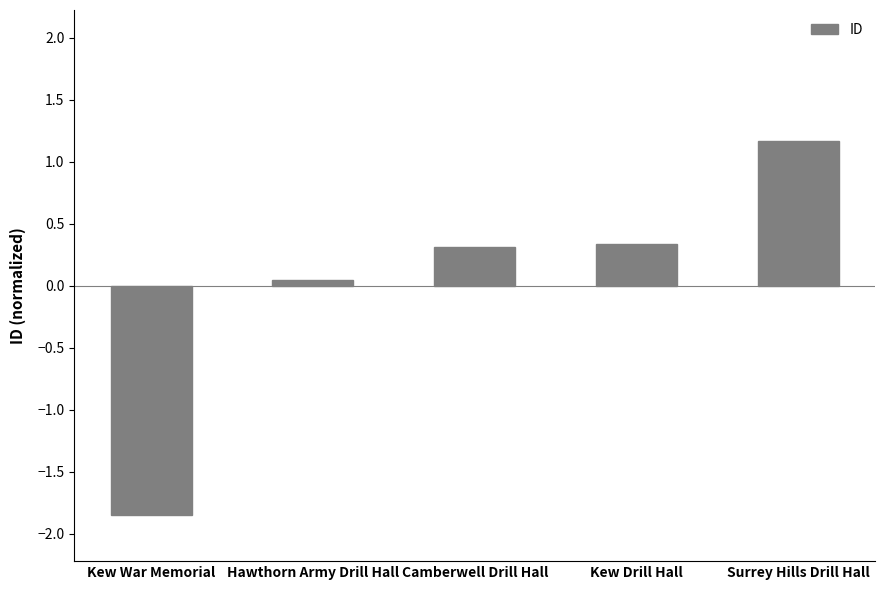

How many bars are there in total?

5